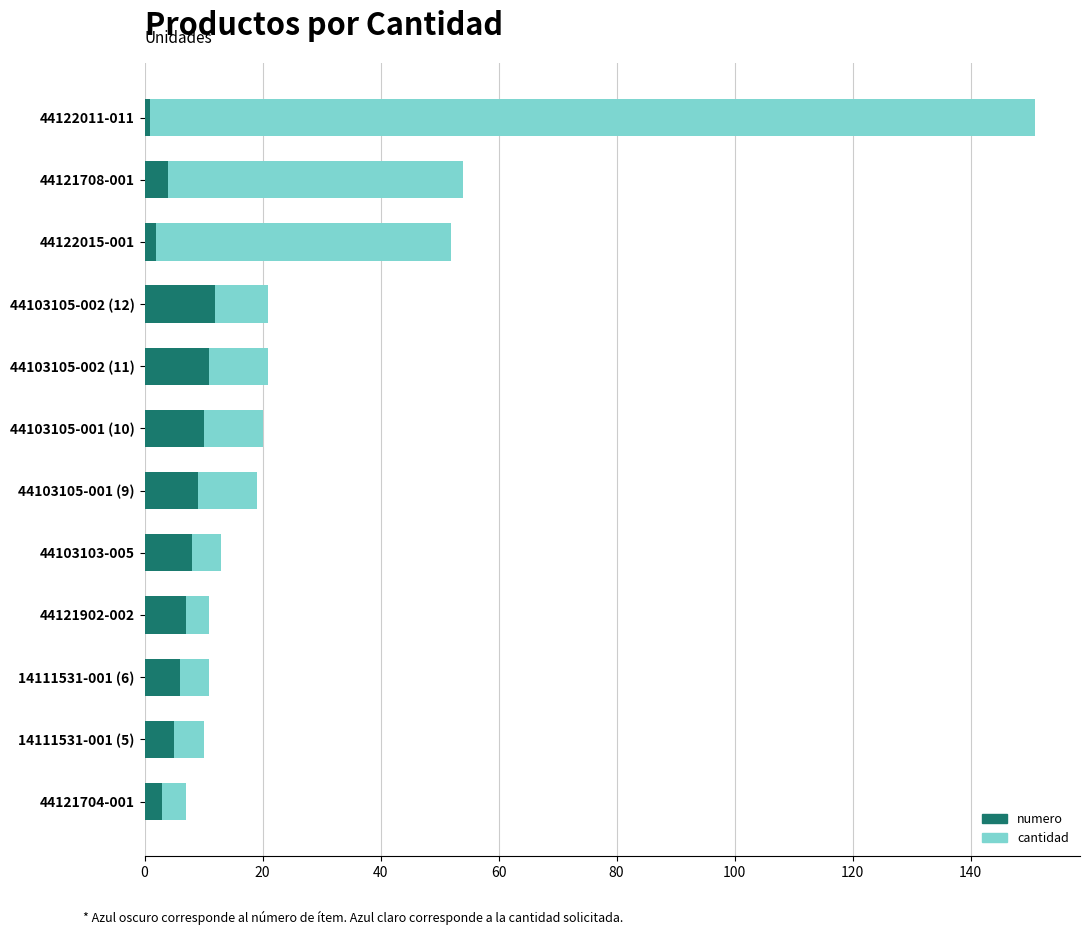

How many data points does each series have?

12